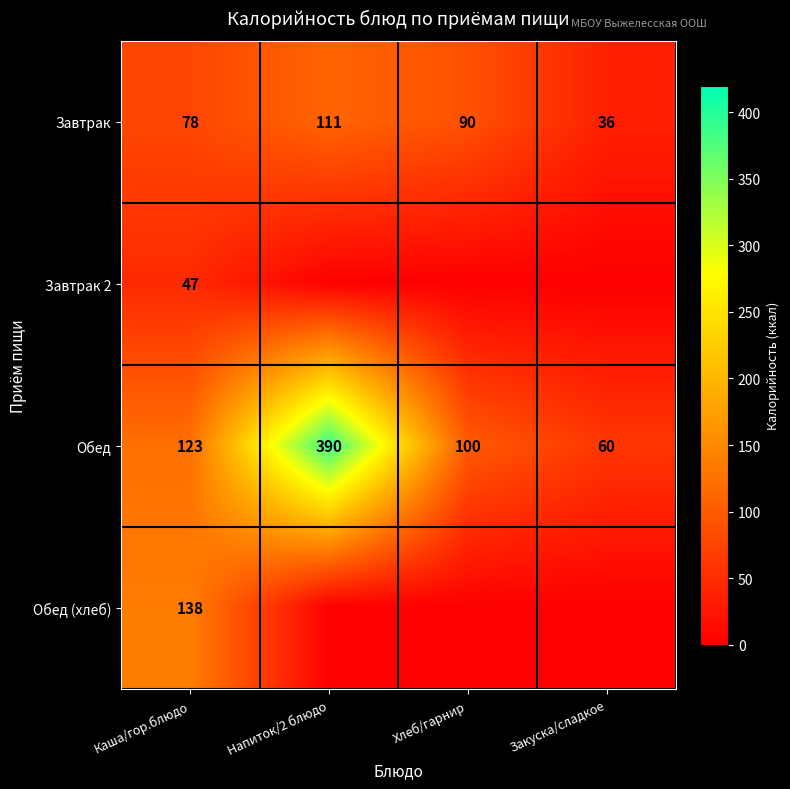

Rank the series by their maximum value, from highest to lowest.

Обед, Обед (хлеб), Завтрак, Завтрак 2